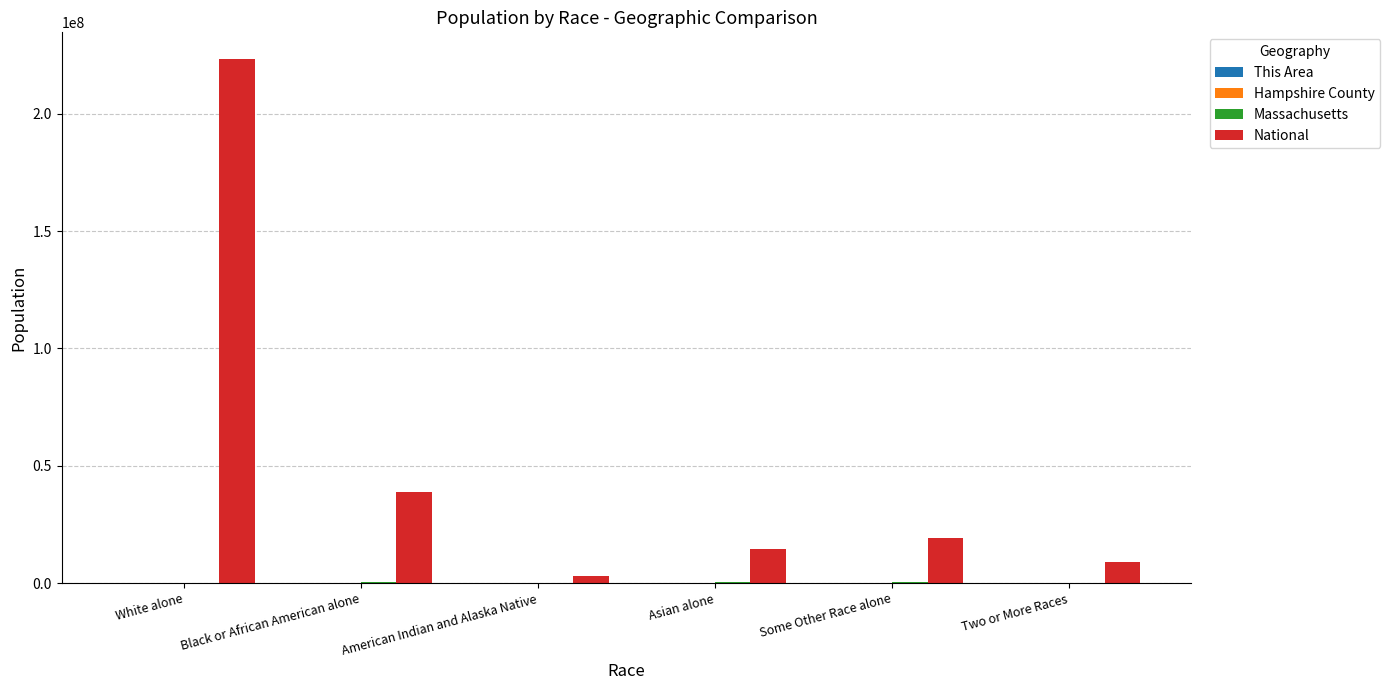

Does the chart contain stacked bars?

No